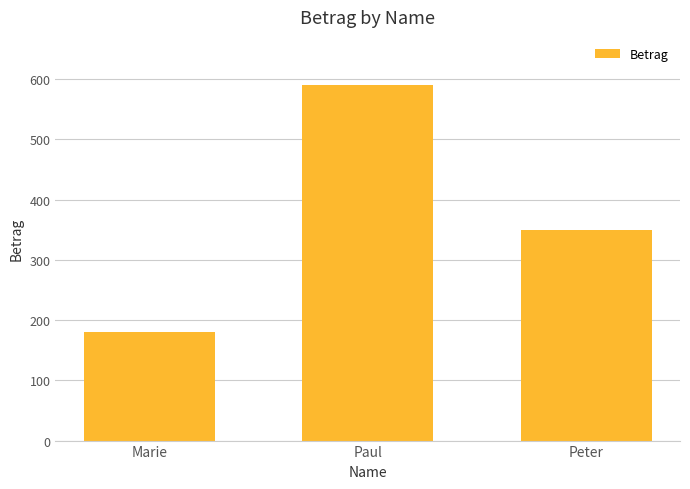

List the labels in order of value, smallest first.

Marie, Peter, Paul